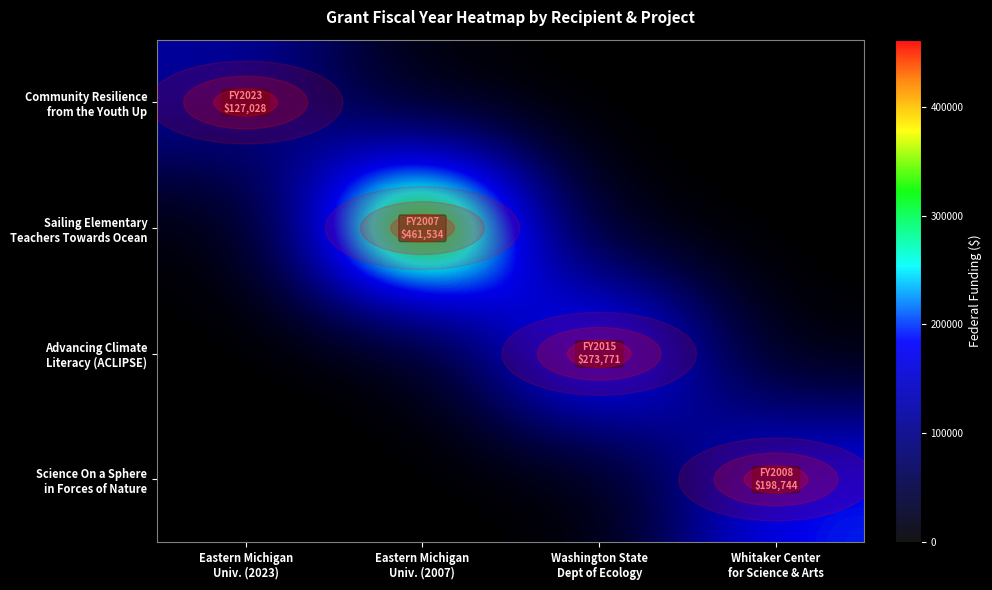

At Eastern Michigan Univ. (2007), list the series in order from largest to smallest.

Sailing Elementary Teachers Towards Ocean, Community Resilience from the Youth Up, Advancing Climate Literacy (ACLIPSE), Science On a Sphere in Forces of Nature